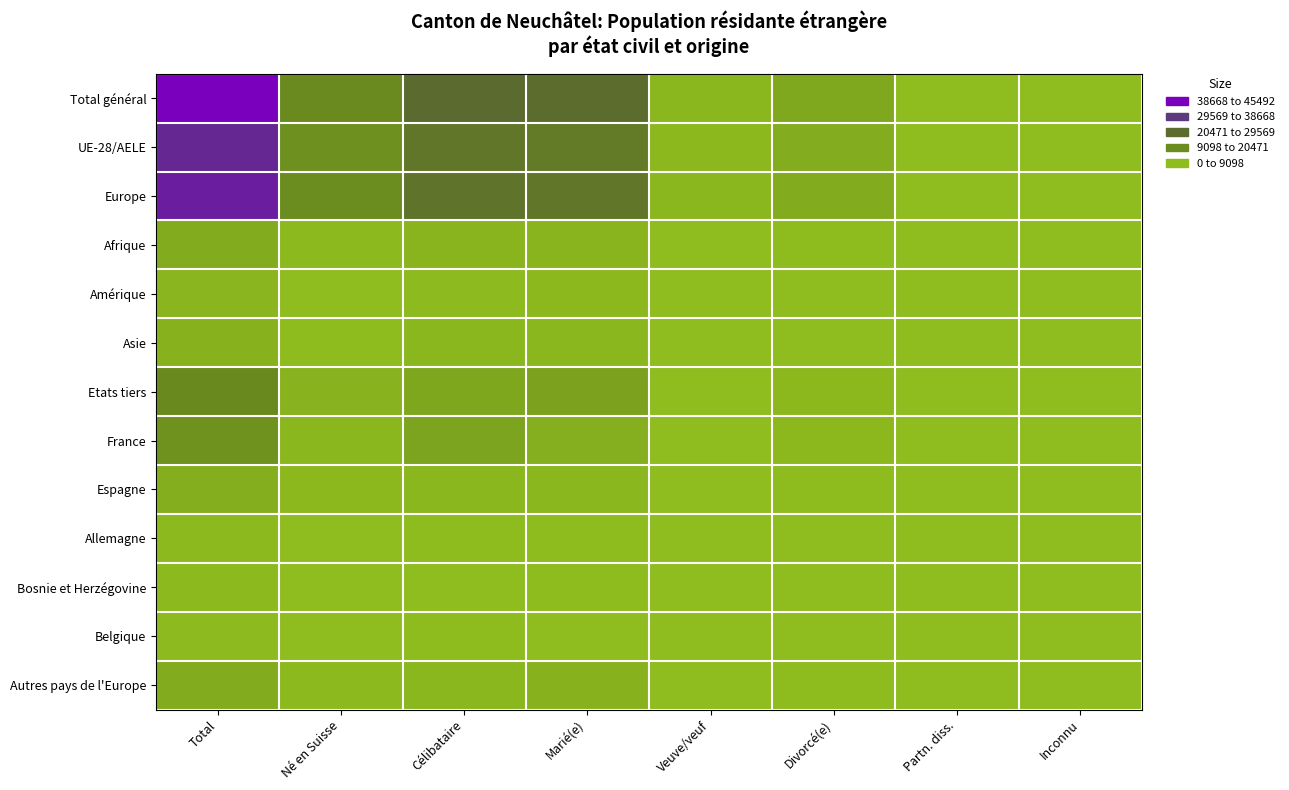

Reading left to right, what are all the values shown in this chart?

Total général: Total=45492	Né en Suisse=9936	Célibataire=20538	Marié(e)=19752	Veuve/veuf=981	Divorcé(e)=3904	Partn. diss.=29	Inconnu=8
UE-28/AELE: Total=35433	Né en Suisse=8299	Célibataire=16515	Marié(e)=14757	Veuve/veuf=808	Divorcé(e)=3085	Partn. diss.=5	Inconnu=3
Europe: Total=38808	Né en Suisse=8985	Célibataire=17655	Marié(e)=16616	Veuve/veuf=897	Divorcé(e)=3365	Partn. diss.=6	Inconnu=6
Afrique: Total=3338	Né en Suisse=634	Célibataire=1483	Marié(e)=1487	Veuve/veuf=39	Divorcé(e)=315	Partn. diss.=9	Inconnu=1
Amérique: Total=1369	Né en Suisse=101	Célibataire=480	Marié(e)=719	Veuve/veuf=20	Divorcé(e)=130	Partn. diss.=12	Inconnu=1
Asie: Total=1935	Né en Suisse=212	Célibataire=906	Marié(e)=907	Veuve/veuf=24	Divorcé(e)=91	Partn. diss.=2	Inconnu=0
Etats tiers: Total=10059	Né en Suisse=1637	Célibataire=4023	Marié(e)=4995	Veuve/veuf=173	Divorcé(e)=819	Partn. diss.=24	Inconnu=5
France: Total=7993	Né en Suisse=1146	Célibataire=4561	Marié(e)=2470	Veuve/veuf=101	Divorcé(e)=752	Partn. diss.=5	Inconnu=0
Espagne: Total=2660	Né en Suisse=753	Célibataire=1204	Marié(e)=1106	Veuve/veuf=77	Divorcé(e)=252	Partn. diss.=0	Inconnu=0
Allemagne: Total=689	Né en Suisse=122	Célibataire=329	Marié(e)=286	Veuve/veuf=21	Divorcé(e)=48	Partn. diss.=0	Inconnu=0
Bosnie et Herzégovine: Total=582	Né en Suisse=117	Célibataire=174	Marié(e)=338	Veuve/veuf=36	Divorcé(e)=32	Partn. diss.=0	Inconnu=1
Belgique: Total=470	Né en Suisse=83	Célibataire=239	Marié(e)=160	Veuve/veuf=11	Divorcé(e)=58	Partn. diss.=0	Inconnu=0
Autres pays de l'Europe: Total=3375	Né en Suisse=686	Célibataire=1140	Marié(e)=1859	Veuve/veuf=89	Divorcé(e)=280	Partn. diss.=1	Inconnu=3